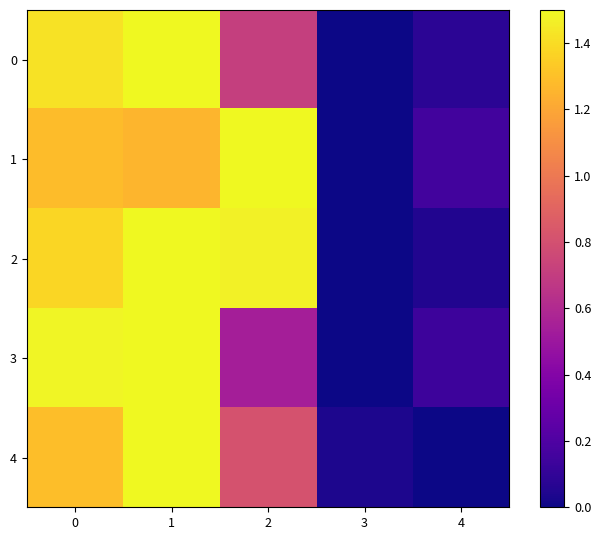

Which series has the largest total across all categories?

2